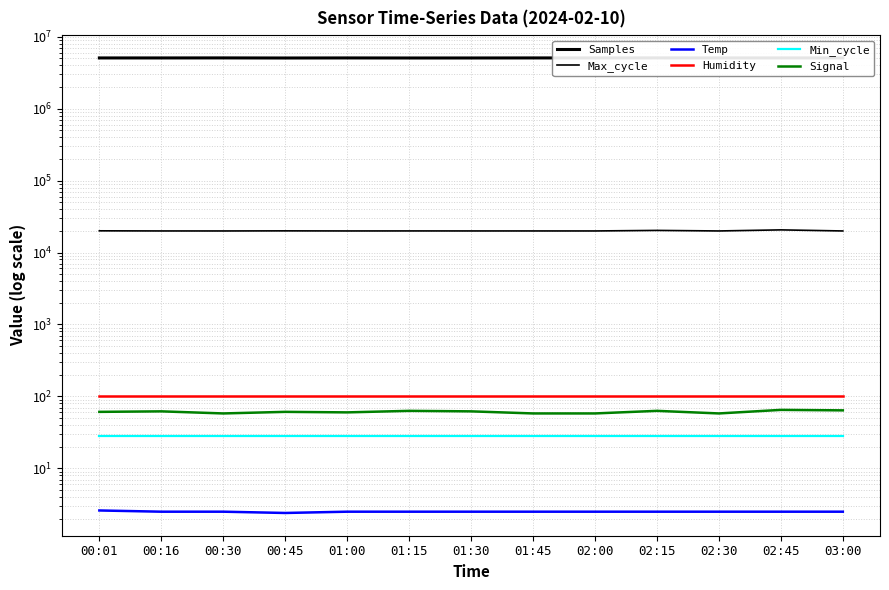

What is the sum of the Temp values at 00:30 and 01:00?

5.0